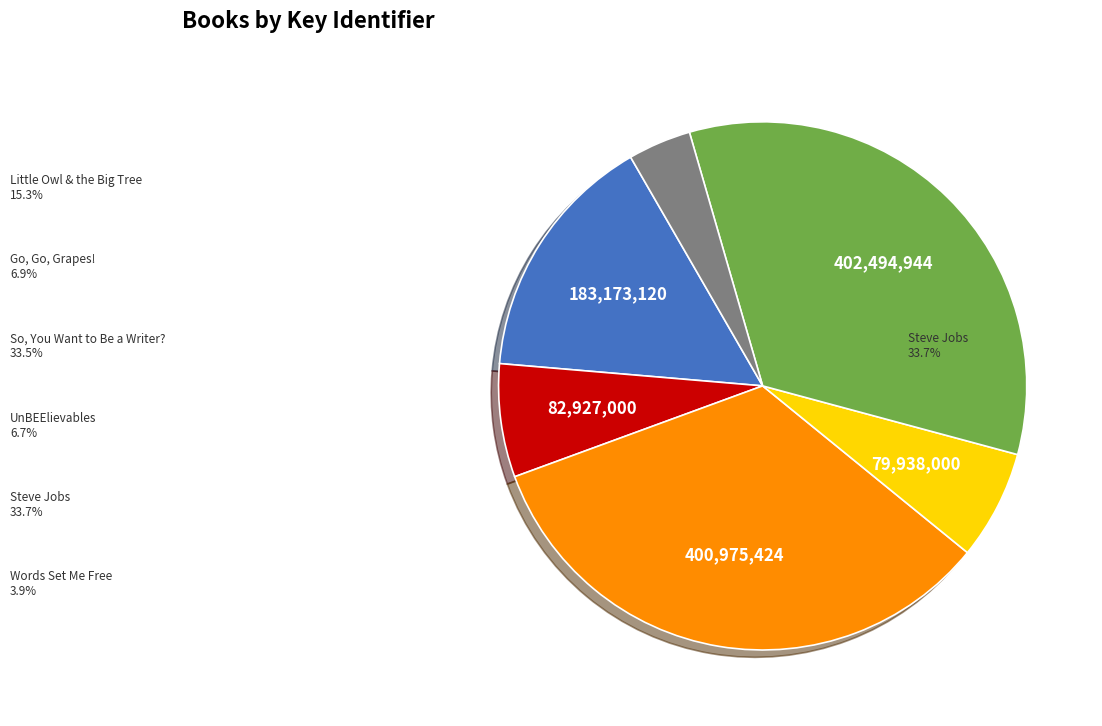

Does Steve Jobs account for over 50% of the chart?

No